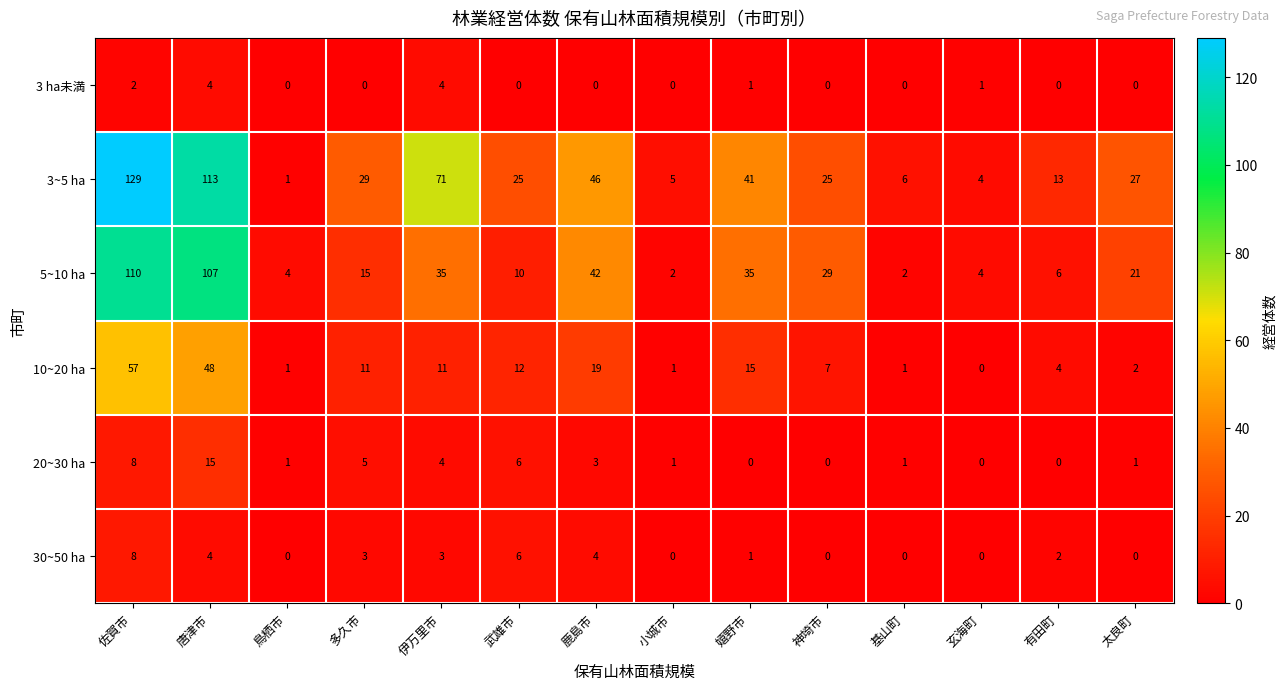

Where does the 30~50 ha series first go above 2?

佐賀市